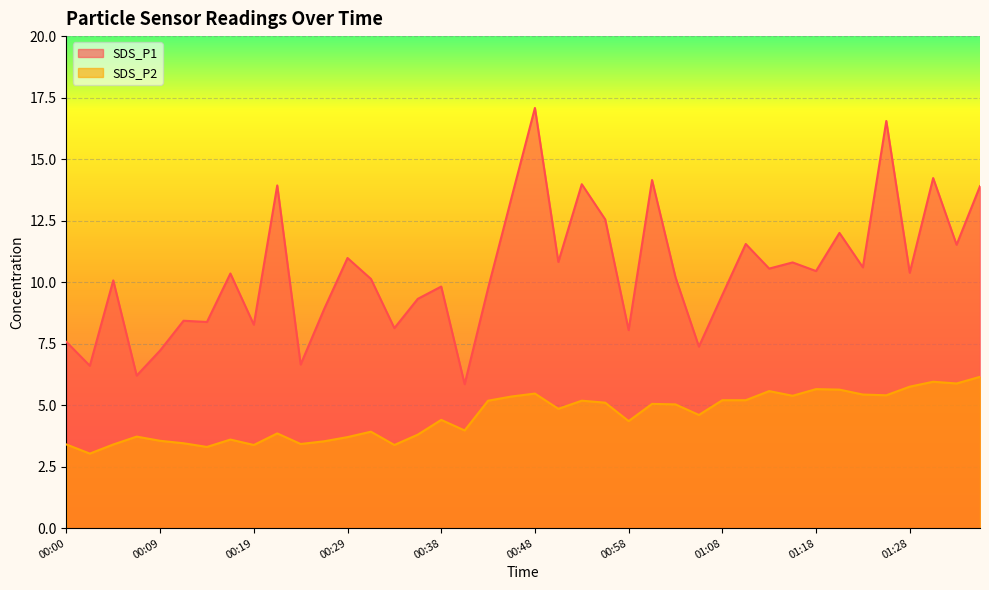

Reading left to right, what are all the values shown in this chart?

SDS_P1: 7.6	6.6	10.1	6.2	7.2	8.4	8.4	10.3	8.3	13.9	6.7	8.9	11.0	10.1	8.1	9.3	9.8	5.8	9.8	13.4	17.1	10.8	14.0	12.6	8.1	14.2	10.2	7.4	9.5	11.6	10.6	10.8	10.4	12.0	10.6	16.6	10.4	14.2	11.5	13.9
SDS_P2: 3.4	3.0	3.4	3.7	3.5	3.5	3.3	3.6	3.4	3.9	3.4	3.5	3.7	3.9	3.4	3.8	4.4	4.0	5.2	5.3	5.5	4.8	5.2	5.1	4.3	5.0	5.0	4.6	5.2	5.2	5.6	5.4	5.7	5.6	5.4	5.4	5.8	6.0	5.9	6.2